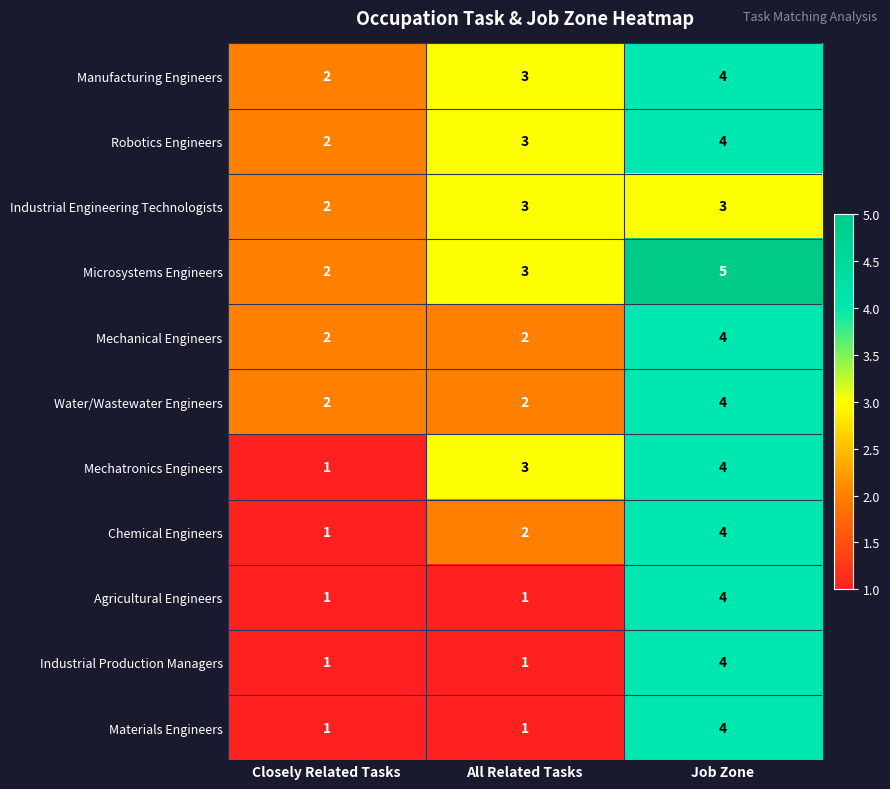

List the labels in order of Chemical Engineers value, largest first.

Job Zone, All Related Tasks, Closely Related Tasks